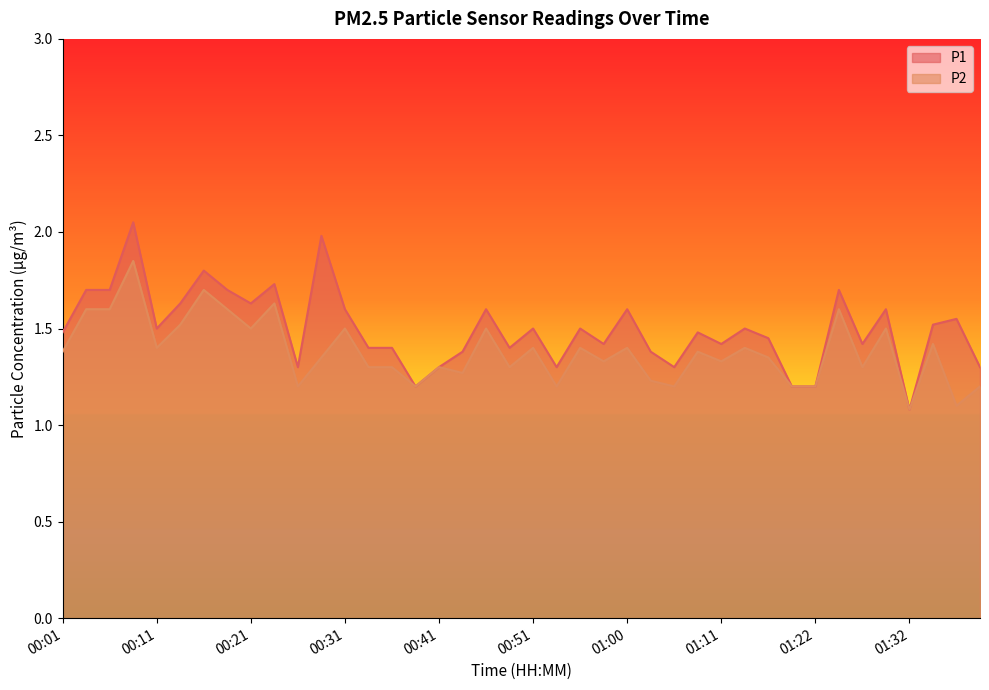

What is the maximum value for P2?

1.9